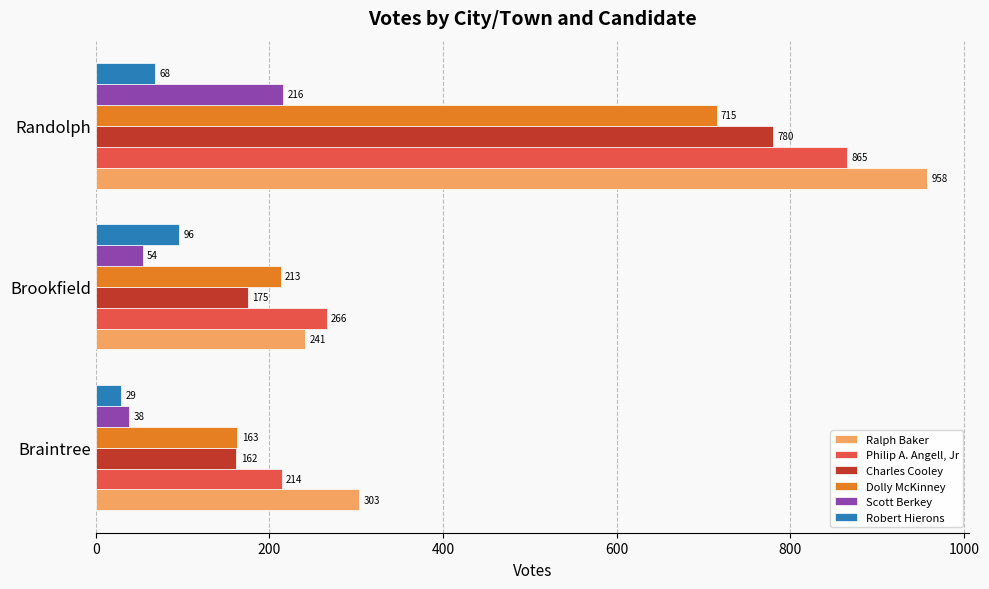

What is the approximate value of Robert Hierons at Randolph?

68